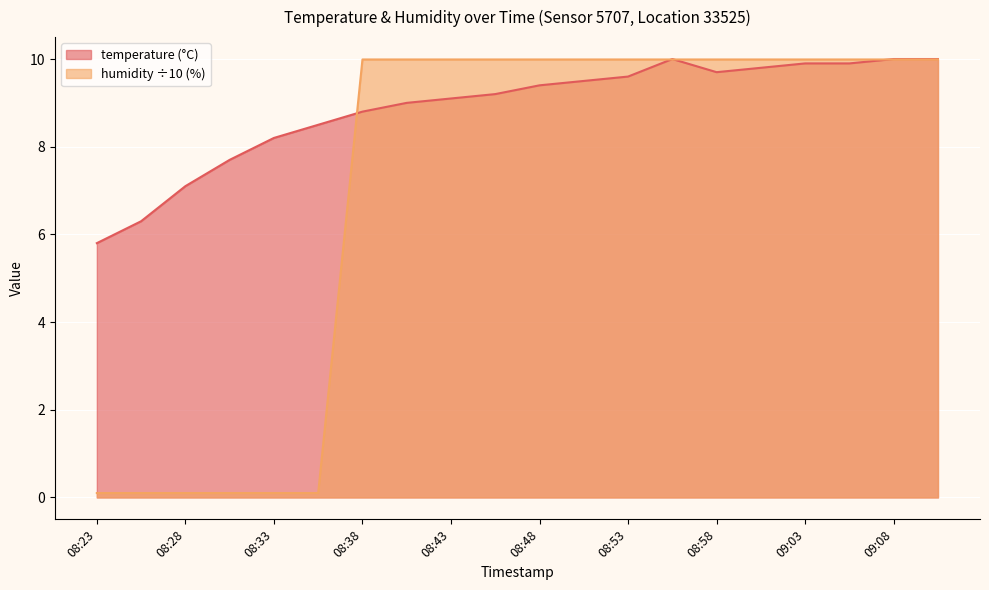

At how many categories does at least one series exceed 6?

19